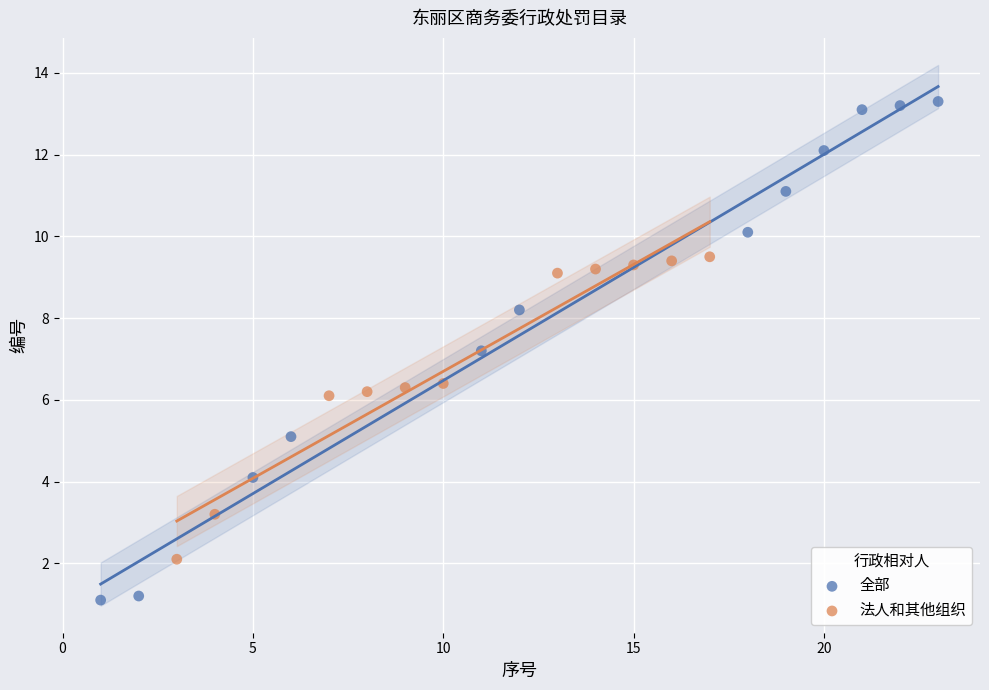

Which series contains the highest Y value?

全部